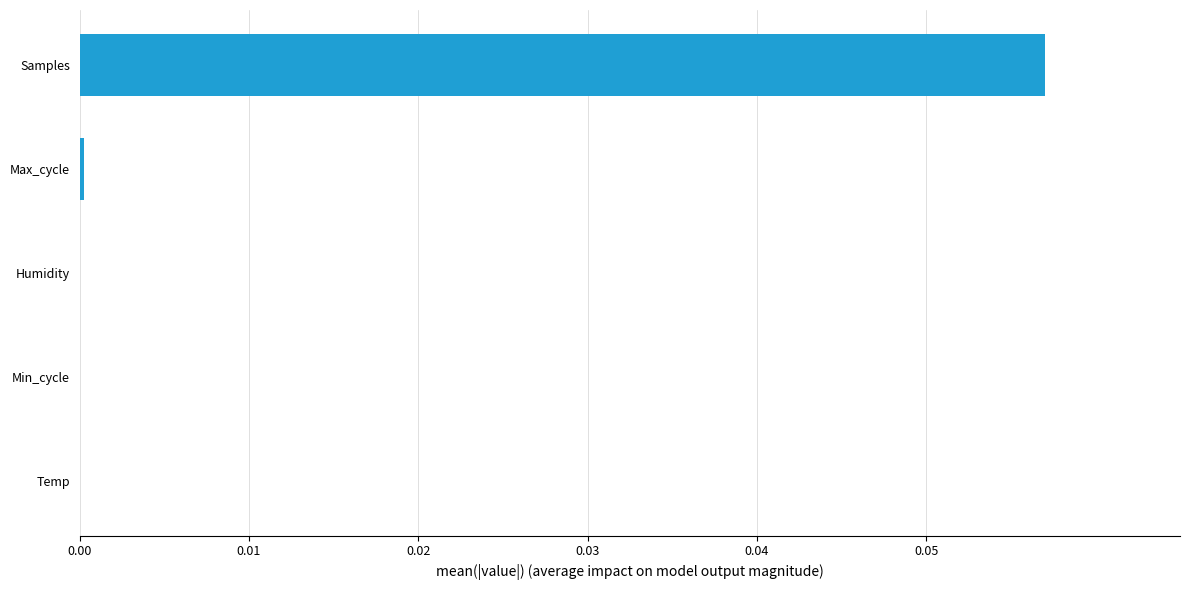

At which category does the chart reach its peak across all series?

Samples